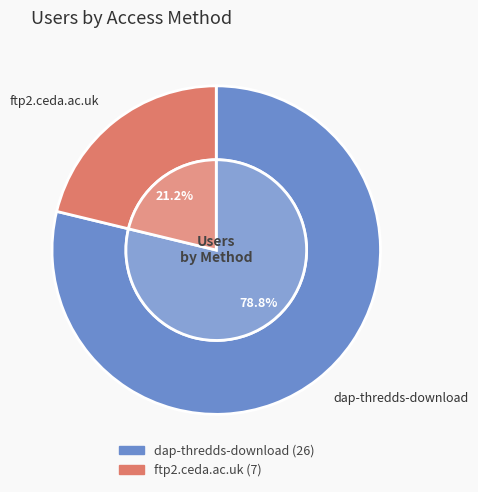

True or false: dap-thredds-download accounts for 90% of the total.

False